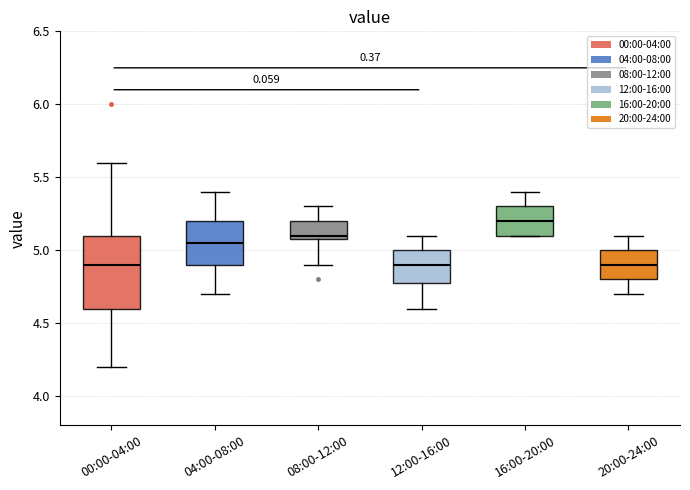

Reading left to right, transcribe this box plot: for each box, give where its median line is, the range the box spans, and where its two whiskers end, as read against the y-axis. The values are not printed on the chart, so give them approximately, as read against the axis.

00:00-04:00: median 4.90, box 4.60 to 5.10, whiskers 4.20 to 5.60
04:00-08:00: median 5.05, box 4.90 to 5.20, whiskers 4.70 to 5.40
08:00-12:00: median 5.10 (just above the box's lower edge), box 5.10 to 5.20, whiskers 4.90 to 5.30
12:00-16:00: median 4.90, box 4.80 to 5.00, whiskers 4.60 to 5.10
16:00-20:00: median 5.20, box 5.10 to 5.30, whiskers 5.10 to 5.40
20:00-24:00: median 4.90, box 4.80 to 5.00, whiskers 4.70 to 5.10